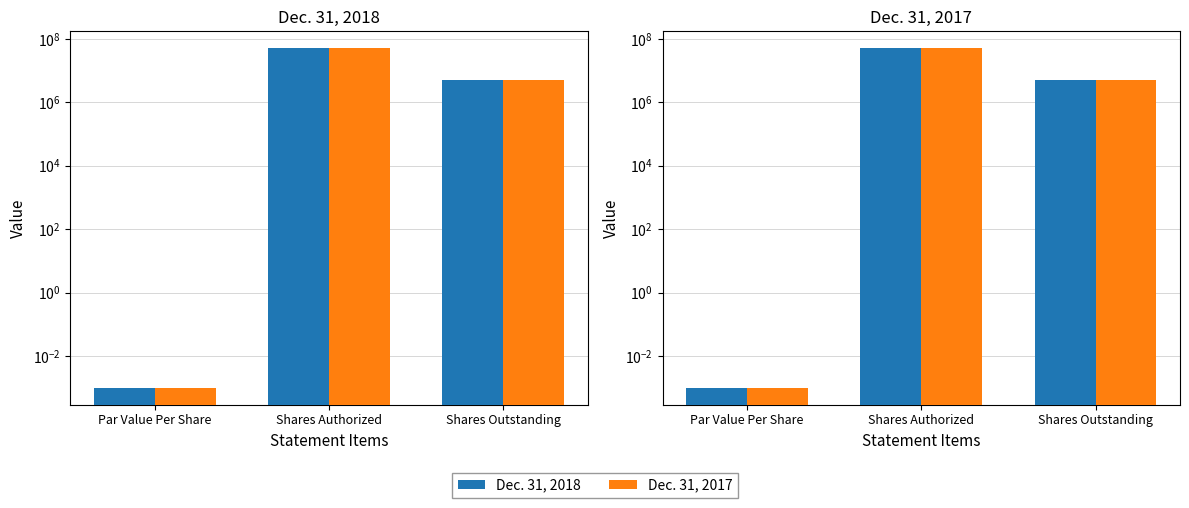

At how many categories does at least one series exceed 30863574?

1